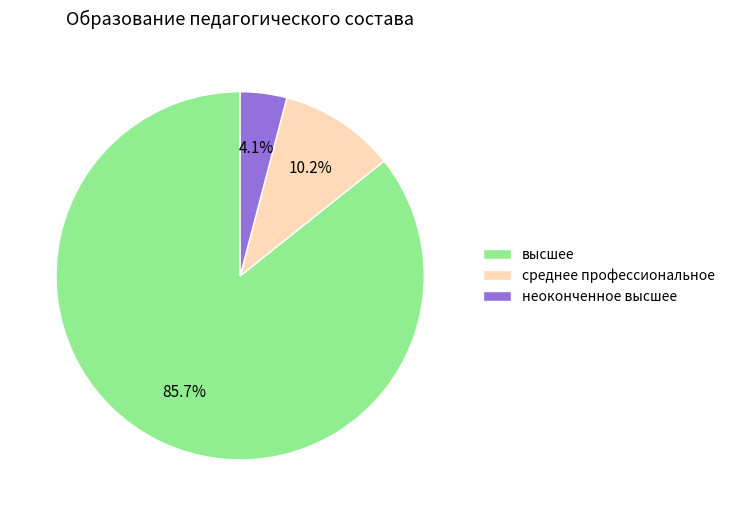

Approximately how many times larger is the value at высшее compared to среднее профессиональное?

8.4